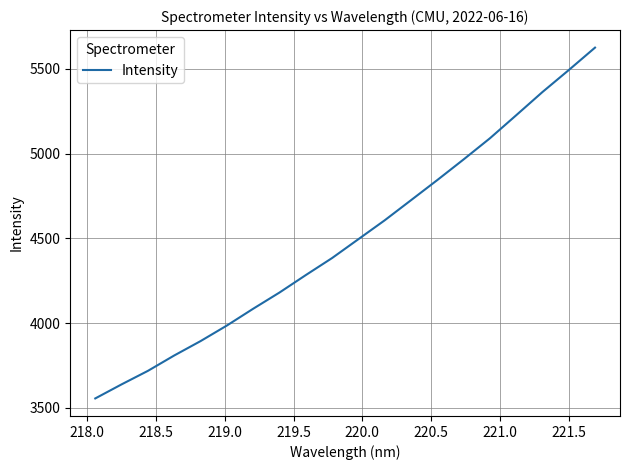

Count the number of data series in this chart.

1